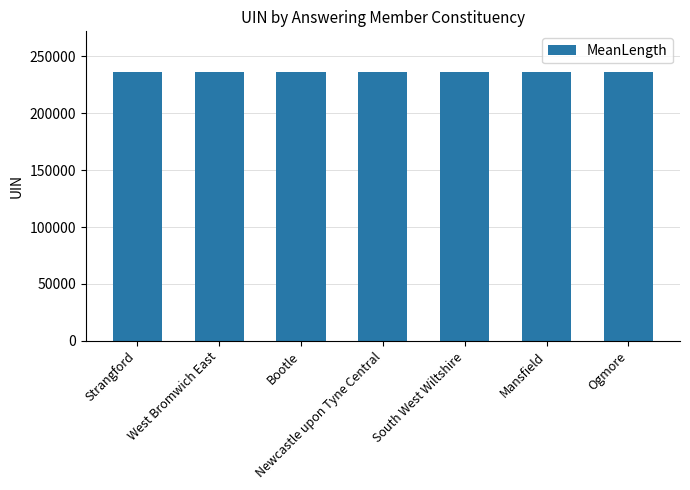

How many data points does each series have?

7